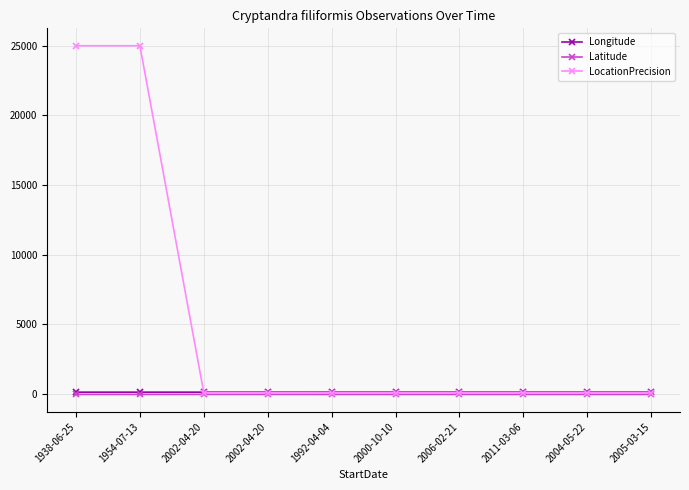

Which series has the largest range (max minus min)?

LocationPrecision